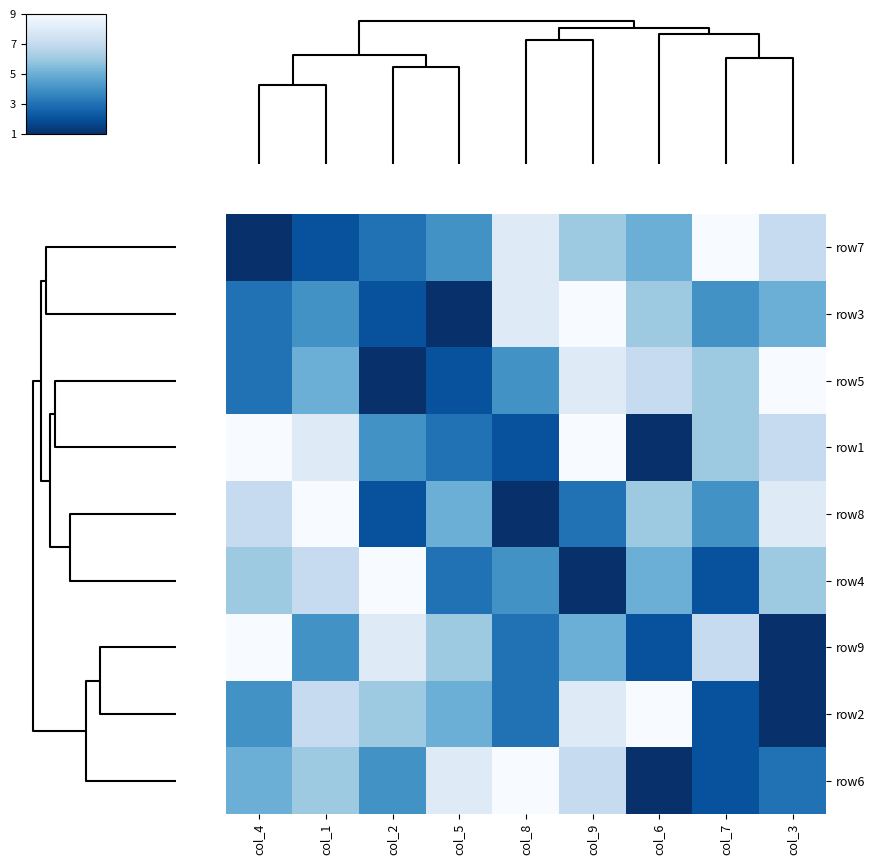

Which series has the largest total across all categories?

row1